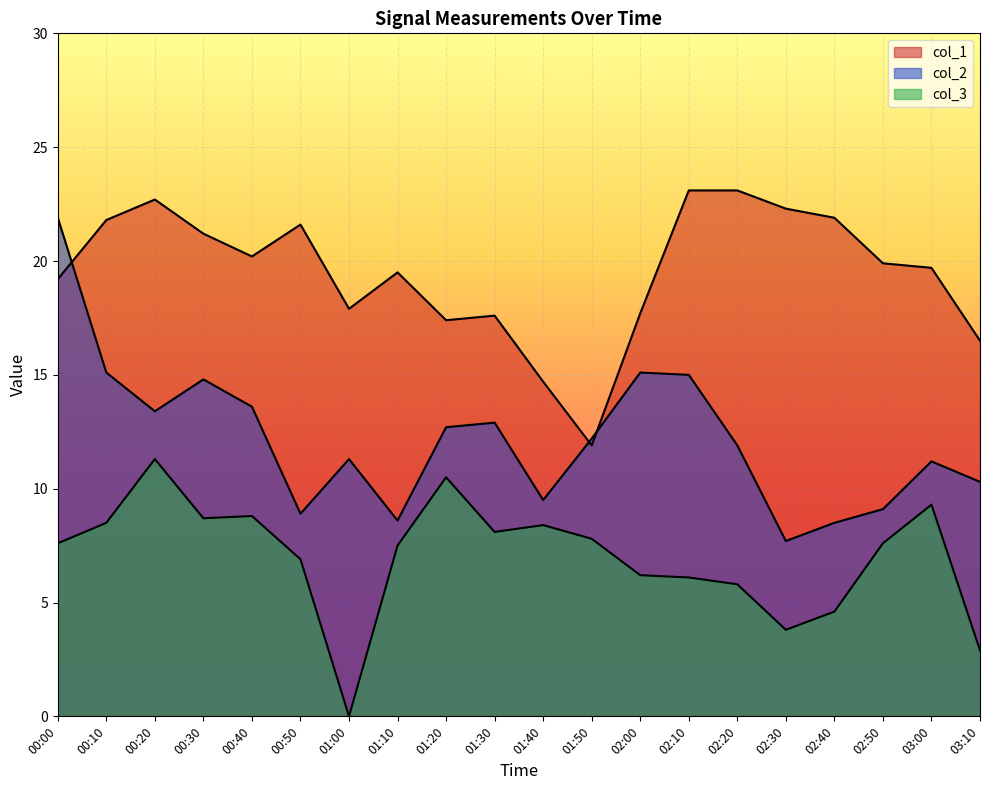

Is it true that col_3 equals 6.7 at 02:30?

False